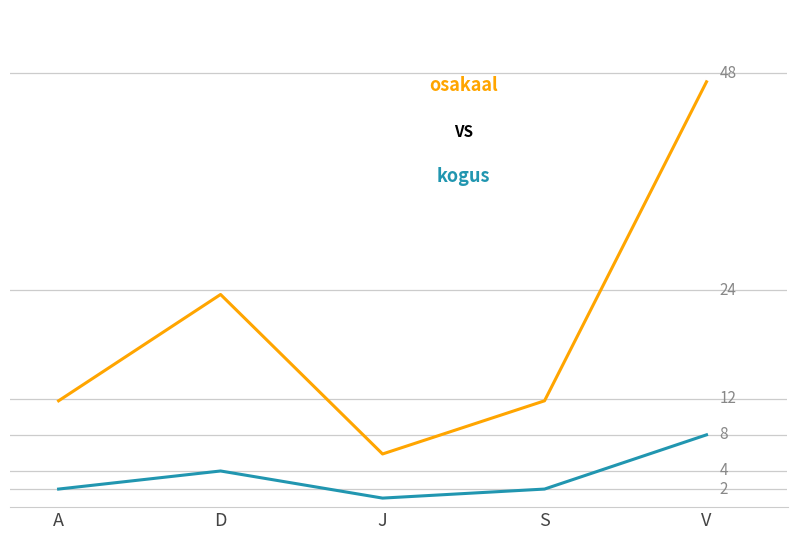

At which category is the sum across all series the highest?

V